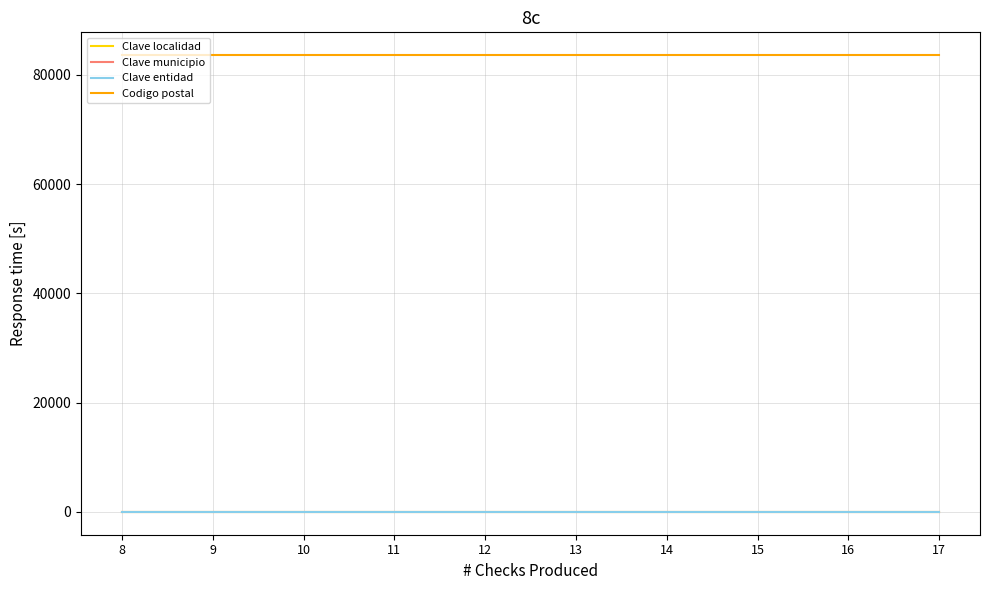

Is it true that Clave localidad equals 1 at 8?

True